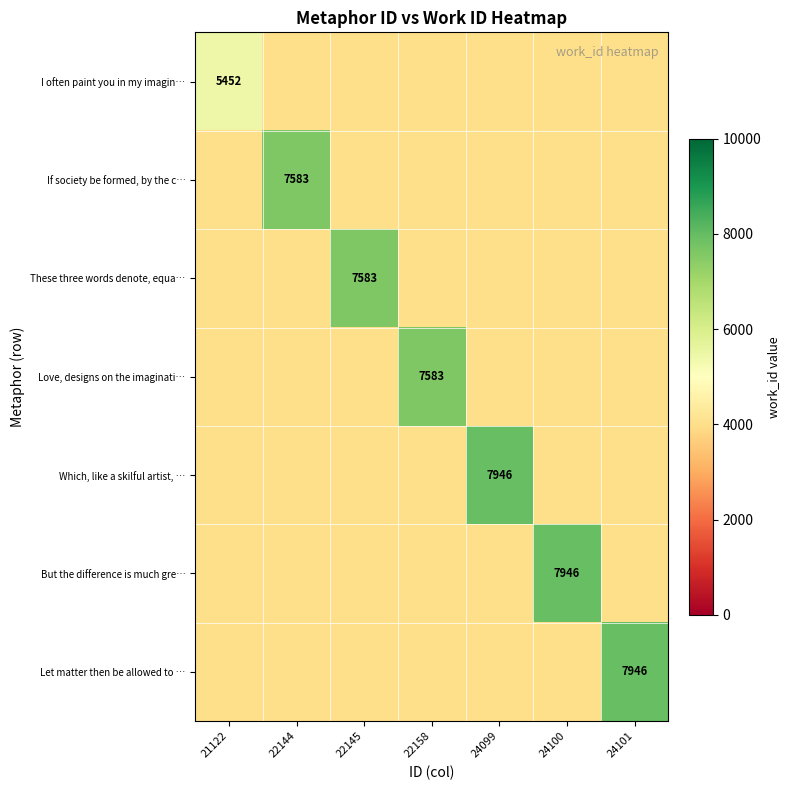

What is the spread (max minus min) of values at 21122?

1452